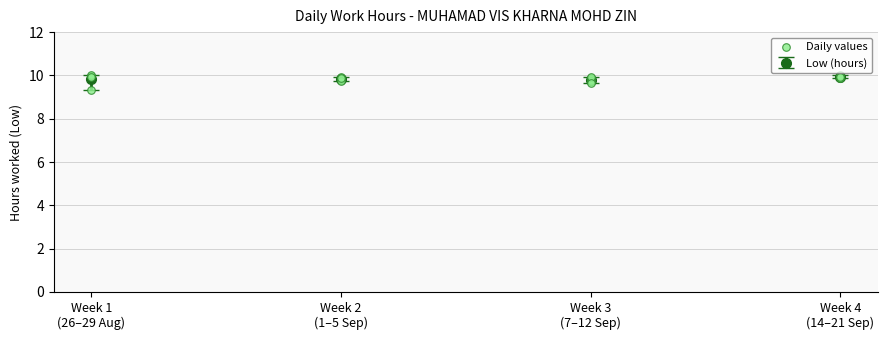

True or false: Low (hours) has more than 2 interior local peaks.

False